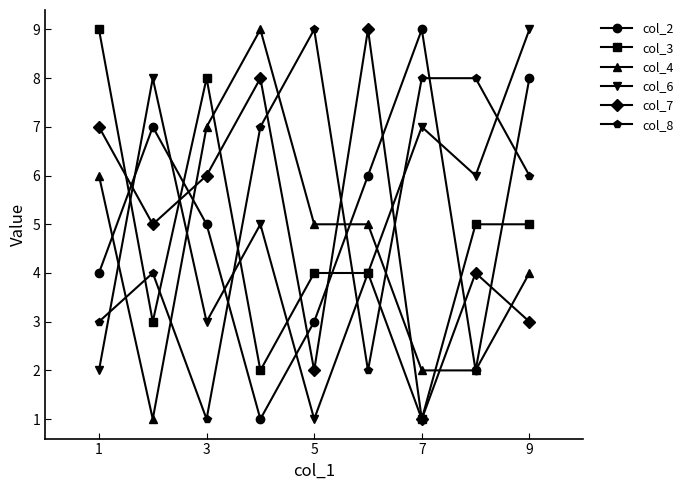

What is the average value of the col_4 series?

5